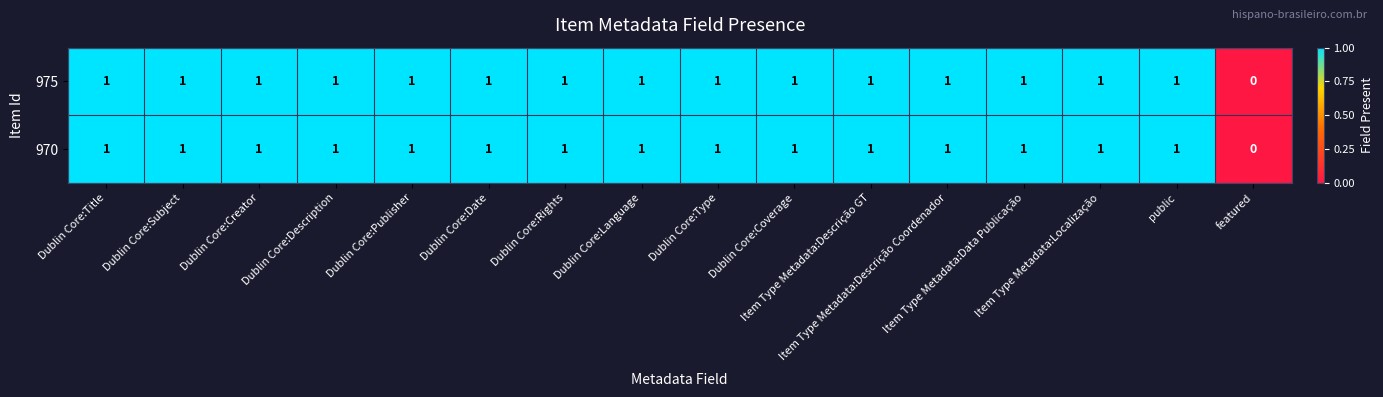

What is the sum of all 975 values?

15